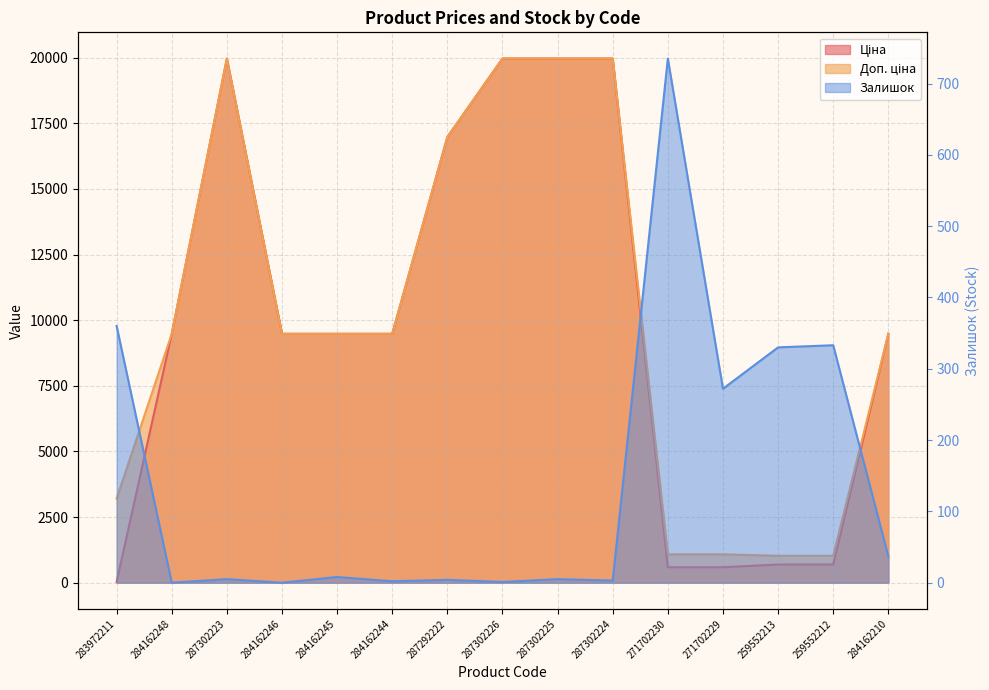

Where do Ціна and Залишок first cross each other?

283972211 and 284162248